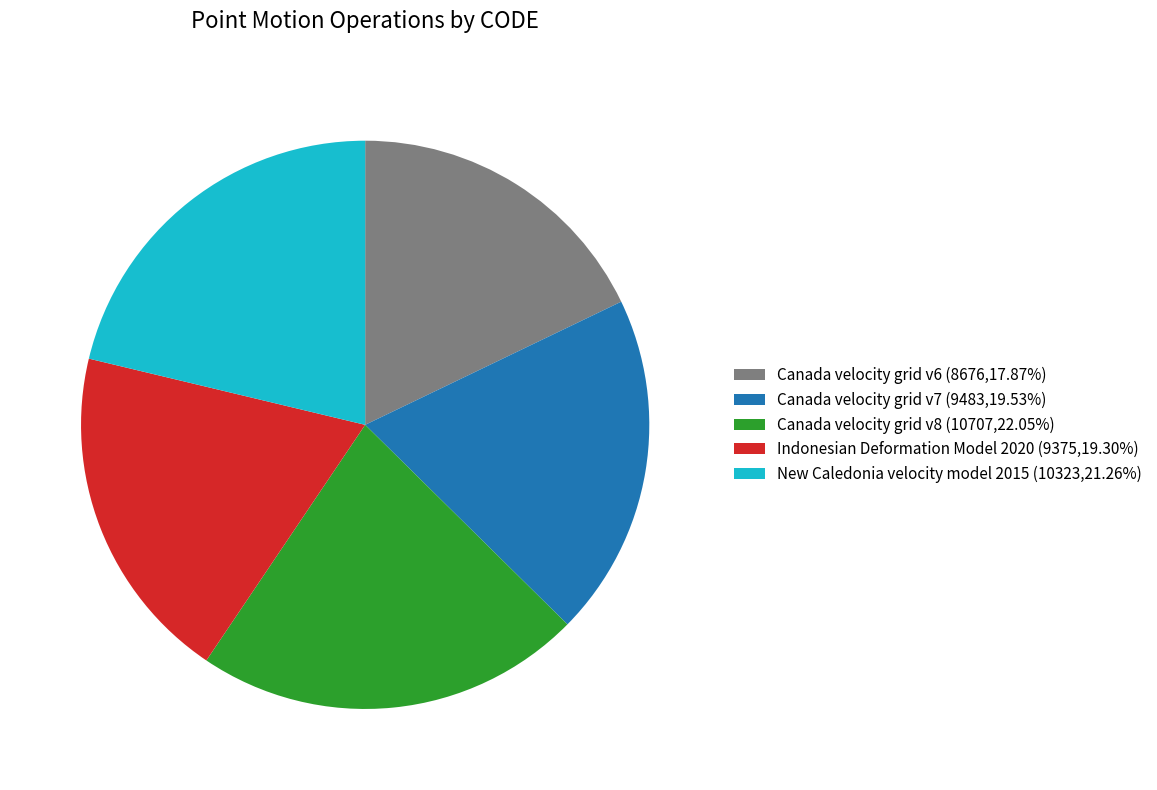

Is the sum of Indonesian Deformation Model 2020 (9375,19.30%) and Canada velocity grid v8 (10707,22.05%) greater than half?

No